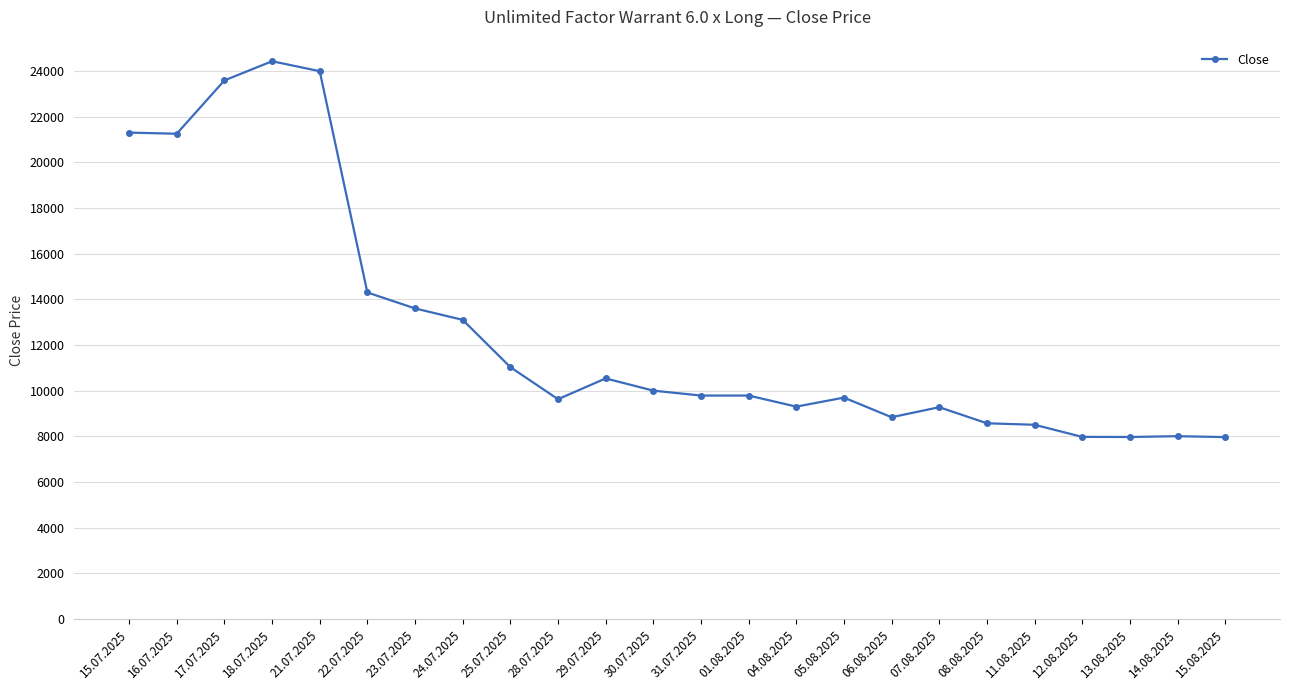

What is the value of the 3rd point from the left?

23590